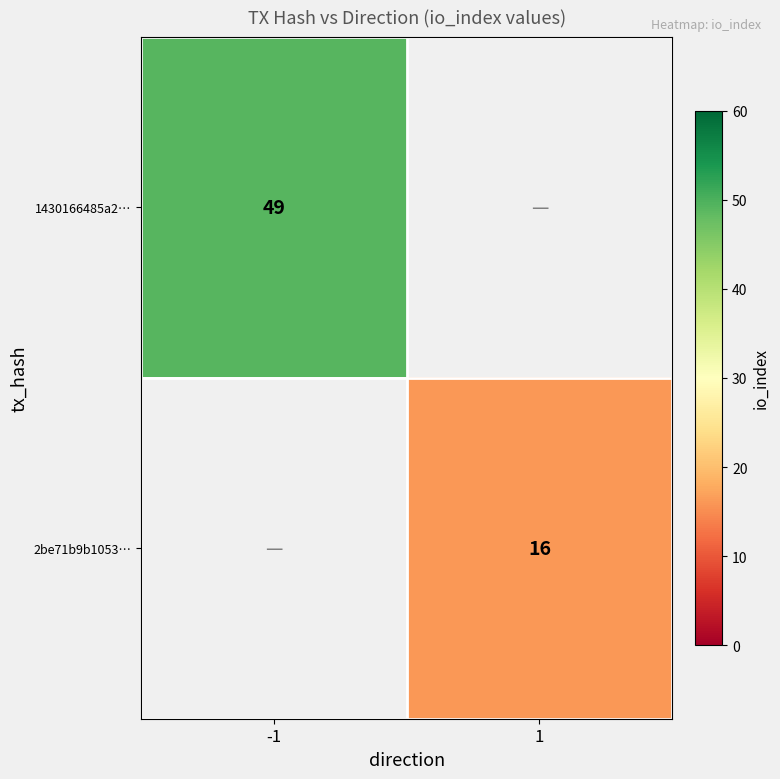

True or false: 2be71b9b1053… has a value of 16 at 1.

True